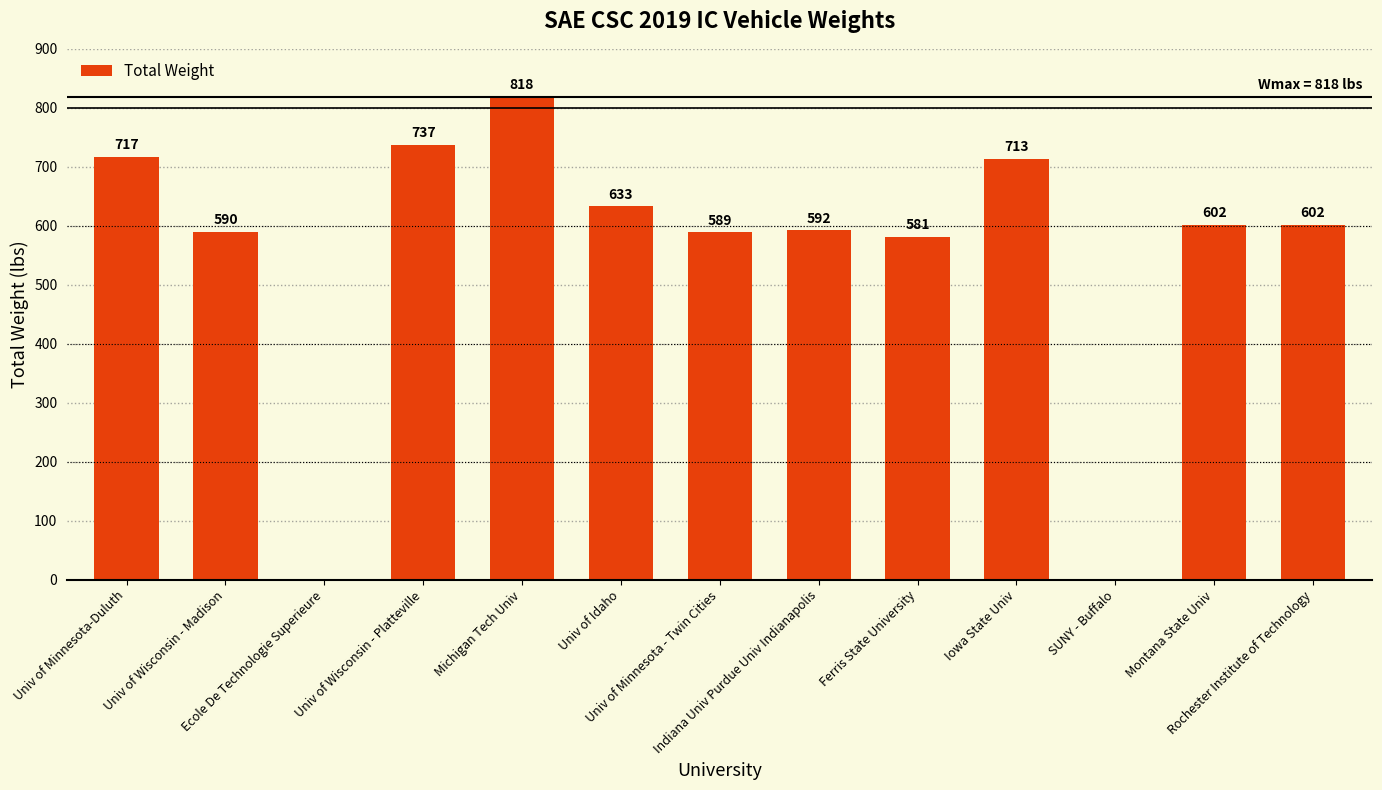

What is the greatest value displayed?

818